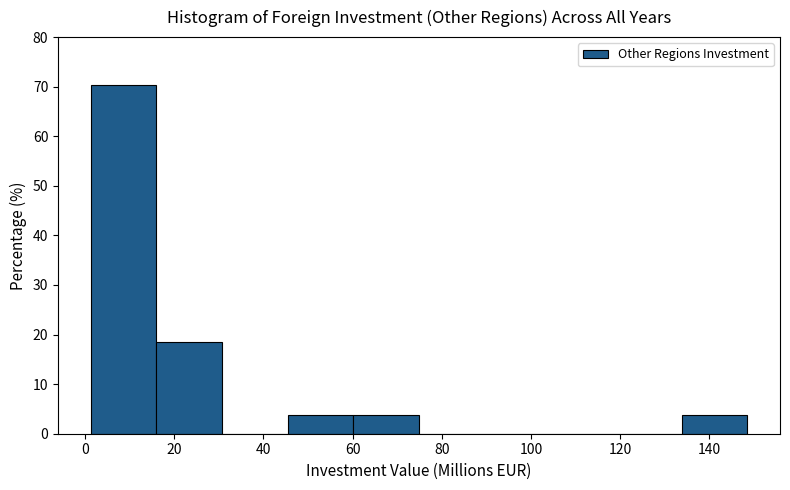

How tall is the bar that spans 46 to 60 on the x-axis? Neither the bar edges nor the heights are printed on the chart, so give them approximately, as read against the axes.

4